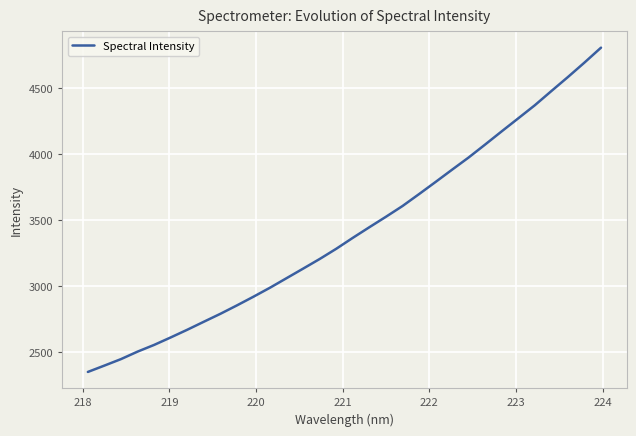

How many lines are shown in the chart?

1